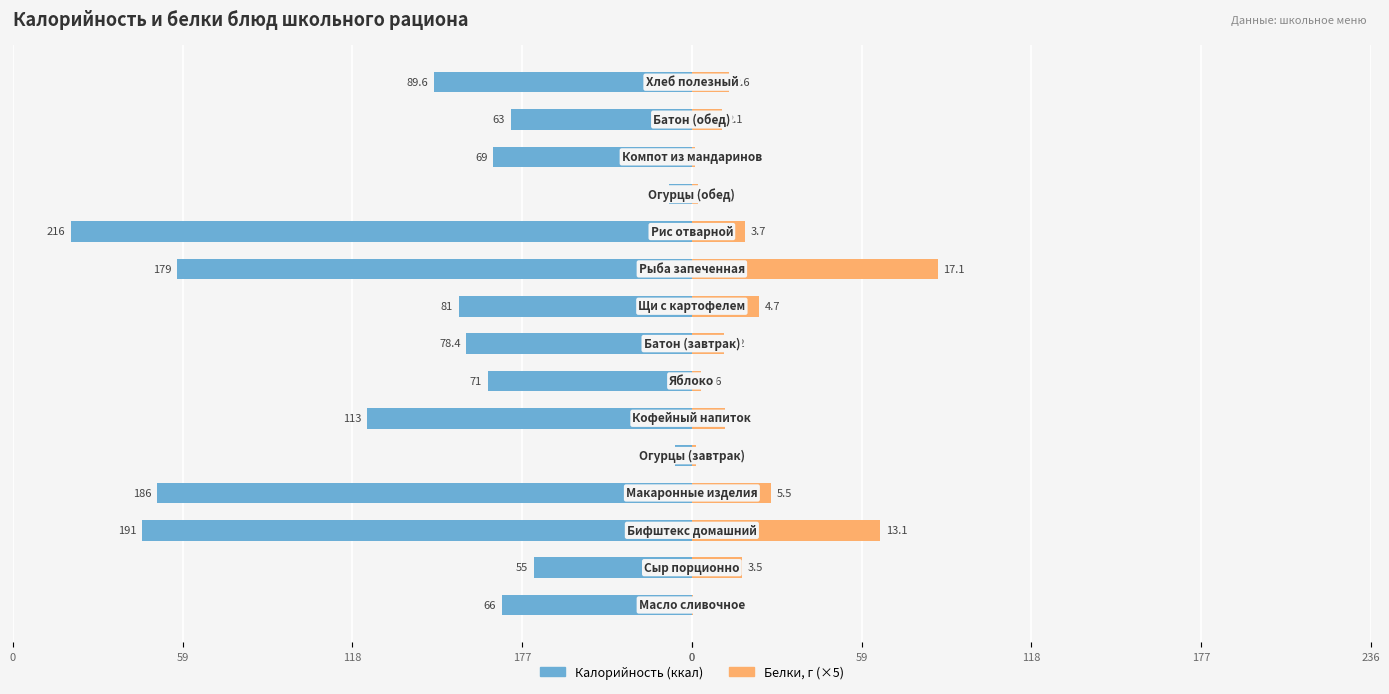

What is the value of the Белки (×5) bar at the 2nd from the left?

17.5